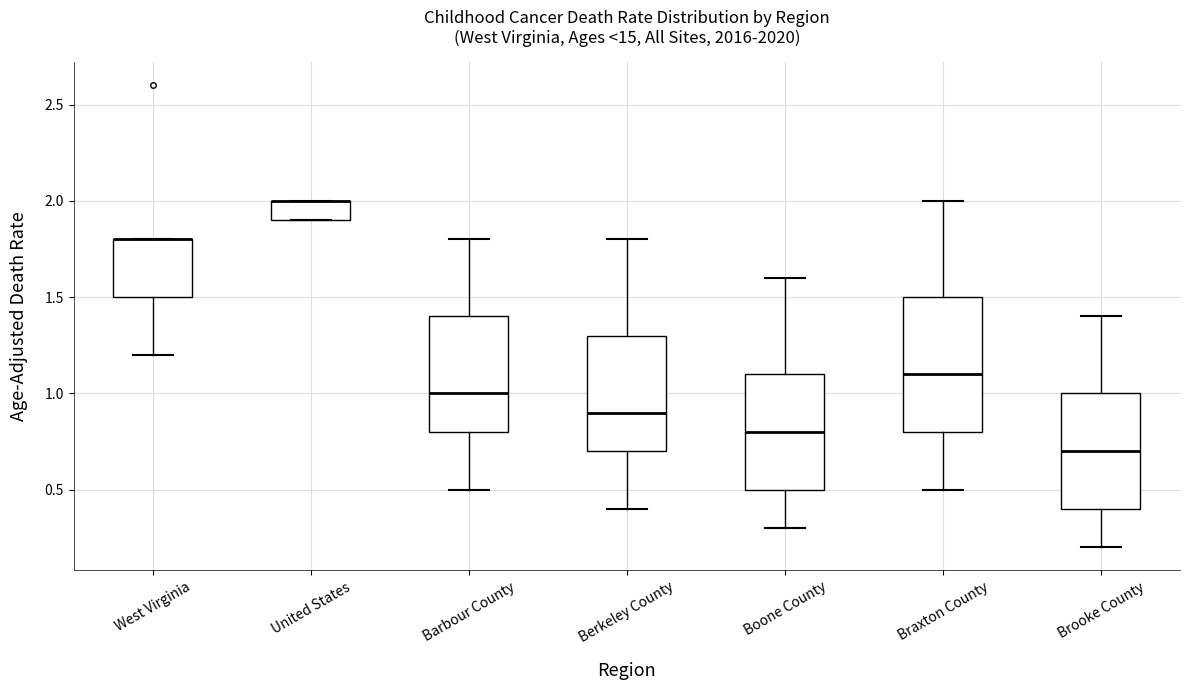

Reading left to right, read every box against the y-axis: the position of its median line, the range the box covers, and the ends of its whiskers. The values are not printed on the chart, so give them approximately, as read against the axis.

West Virginia: median 1.8 (drawn on the box's upper edge), box 1.5 to 1.8, whiskers 1.2 to 1.8
United States: median 2.0 (drawn on the box's upper edge), box 1.9 to 2.0, whiskers 1.9 to 2.0
Barbour County: median 1.0, box 0.8 to 1.4, whiskers 0.5 to 1.8
Berkeley County: median 0.9, box 0.7 to 1.3, whiskers 0.4 to 1.8
Boone County: median 0.8, box 0.5 to 1.1, whiskers 0.3 to 1.6
Braxton County: median 1.1, box 0.8 to 1.5, whiskers 0.5 to 2.0
Brooke County: median 0.7, box 0.4 to 1.0, whiskers 0.2 to 1.4